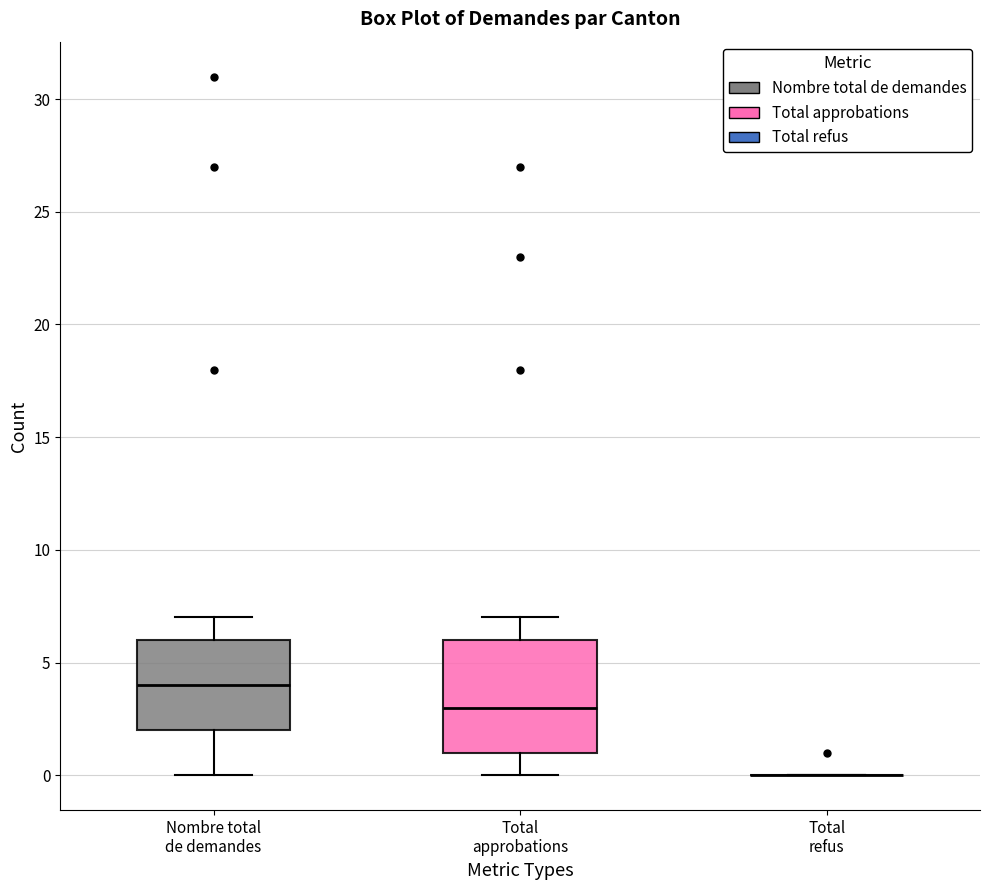

Reading left to right, transcribe this box plot: for each box, give where its median line is, the range the box spans, and where its two whiskers end, as read against the y-axis. The values are not printed on the chart, so give them approximately, as read against the axis.

Nombre total de demandes: median 4, box 2 to 6, whiskers 0 to 7
Total approbations: median 3, box 1 to 6, whiskers 0 to 7
Total refus: box collapsed to a line at 0, whiskers 0 to 0